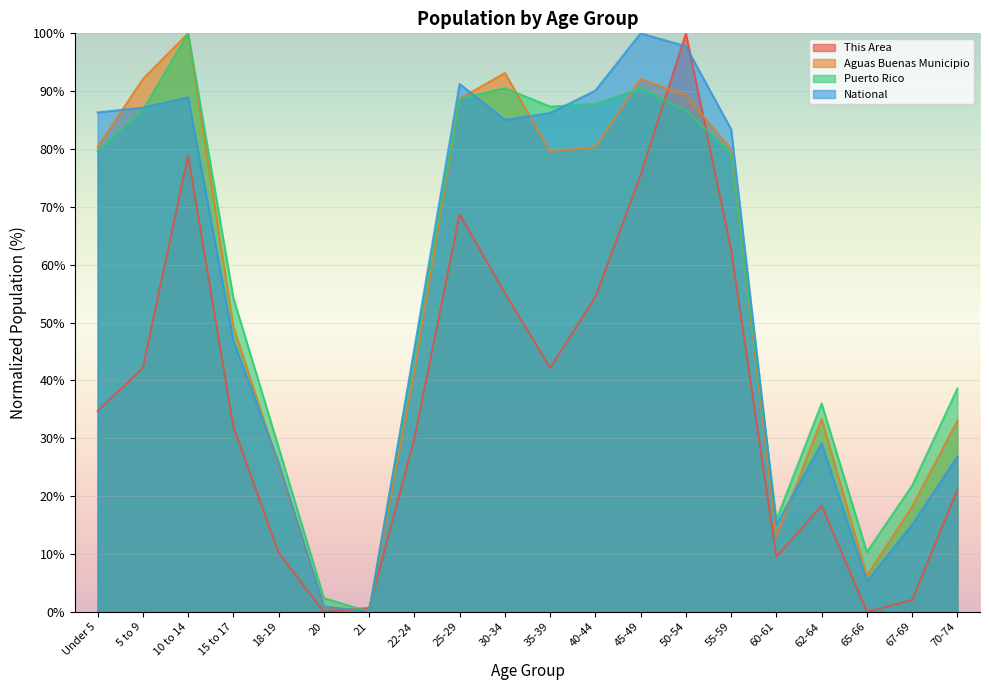

True or false: Puerto Rico has a value of 120.2 at Under 5.

False